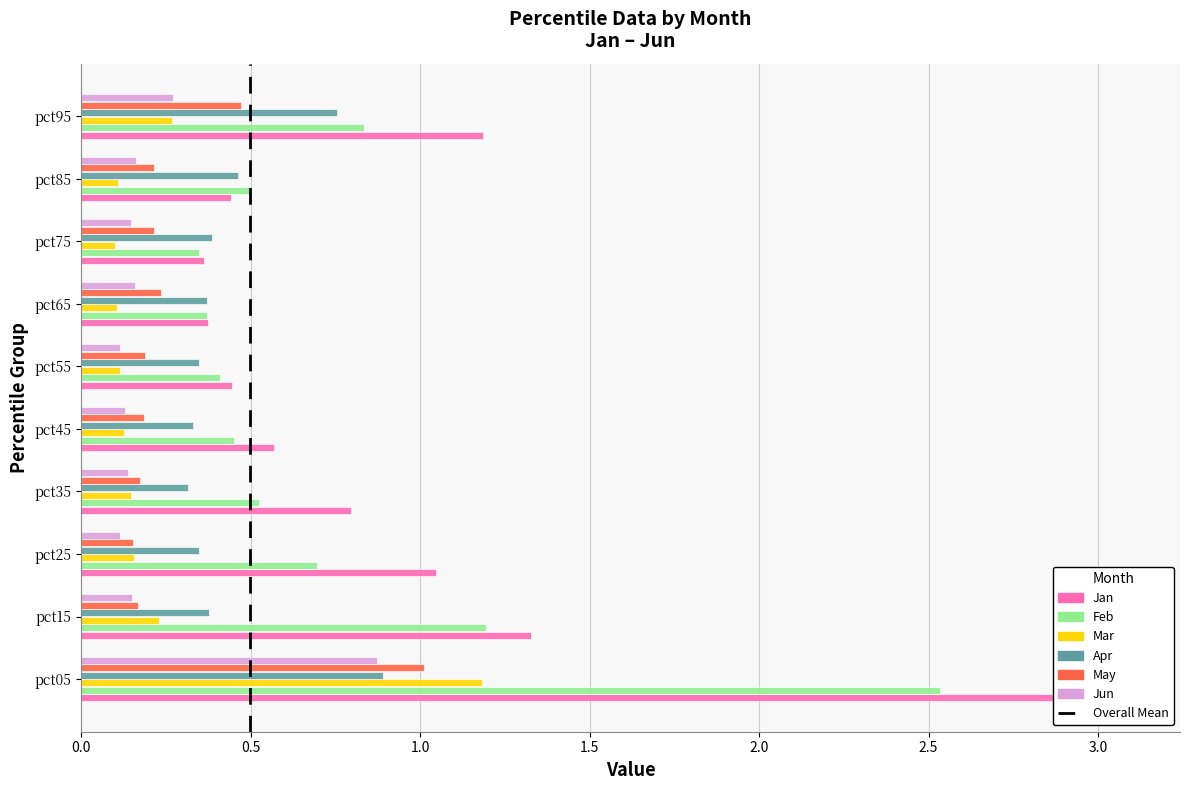

Rank the series by their maximum value, from highest to lowest.

Jan, Feb, Mar, May, Apr, Jun